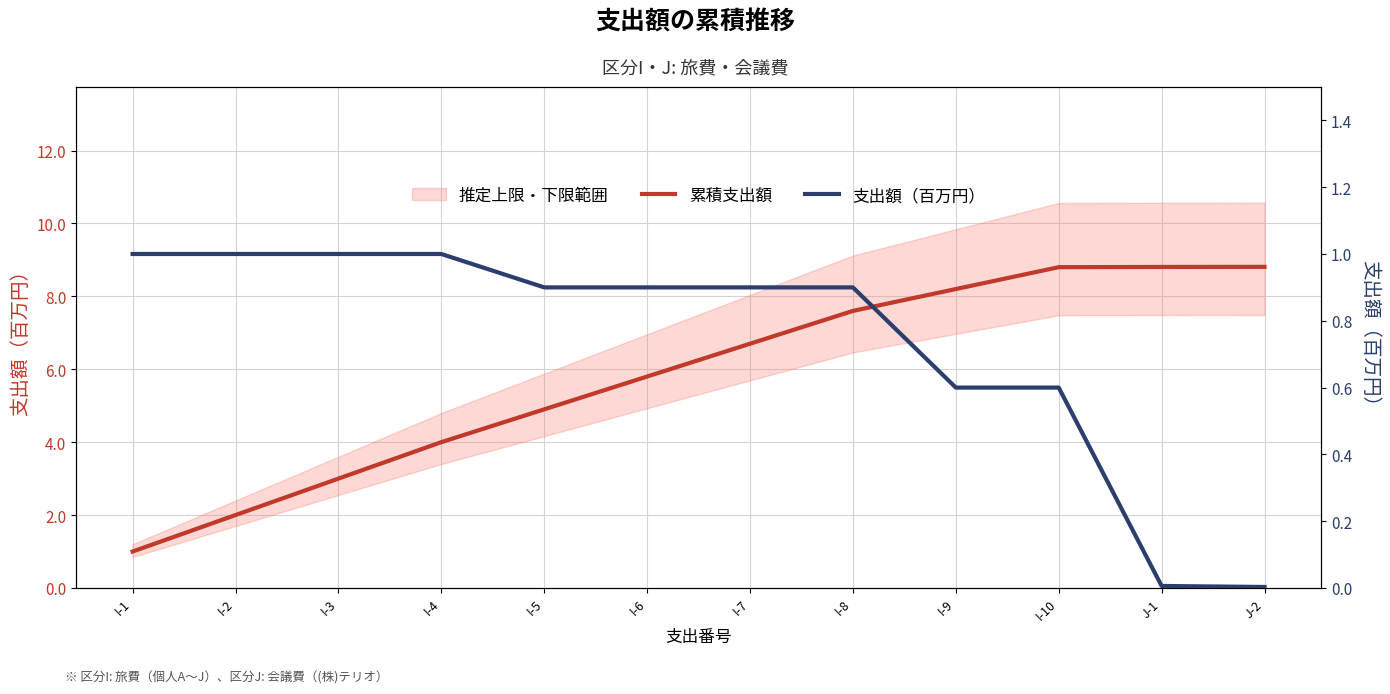

What is the label of the 3rd point from the right?

I-10